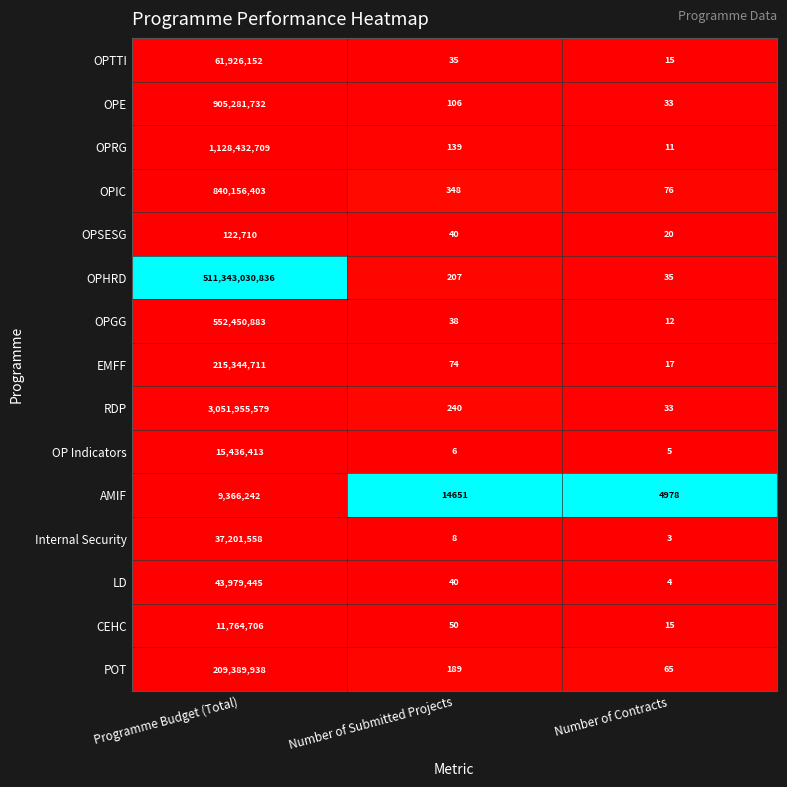

Is it true that OPTTI equals 15 at Number of Contracts?

True